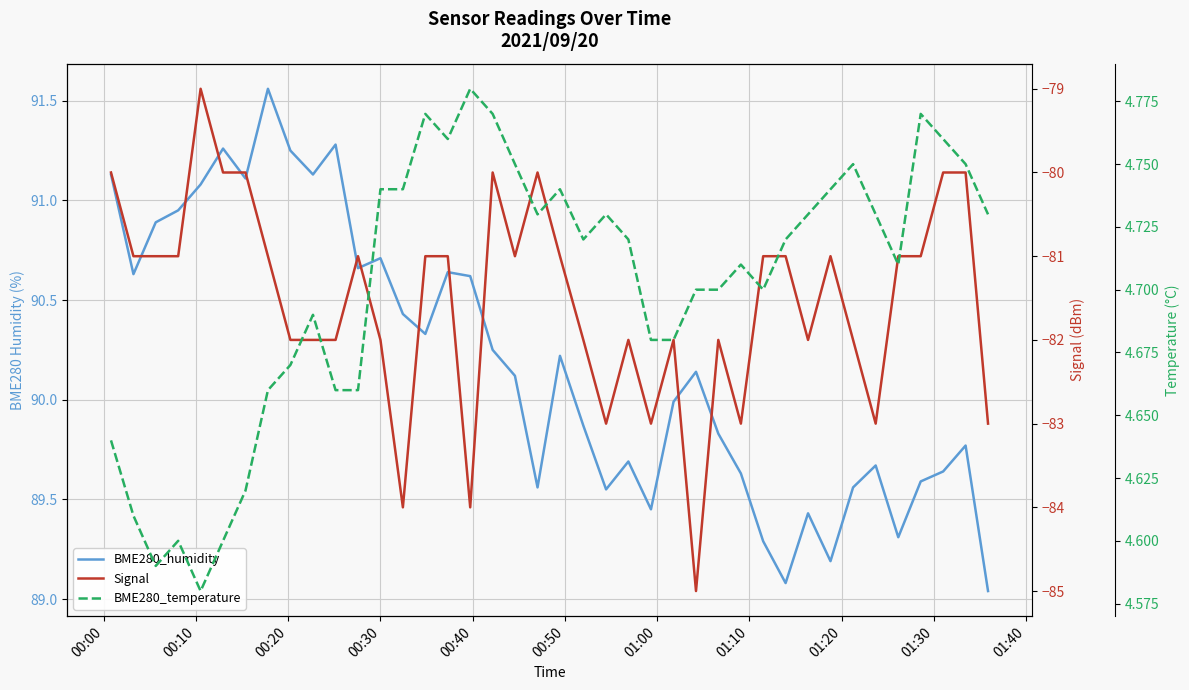

Is this an area chart (filled region under the line)?

No